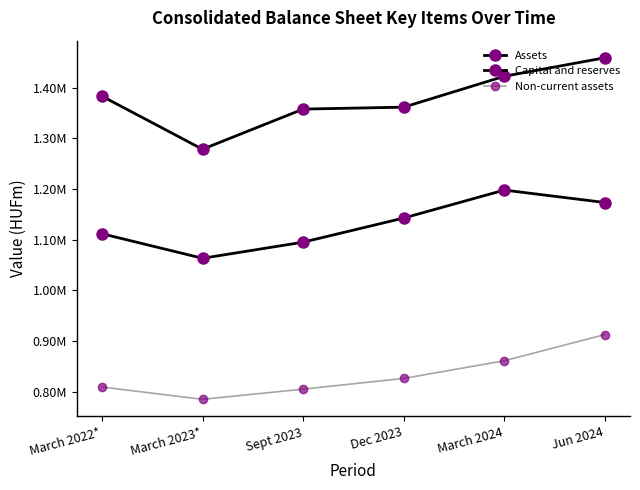

True or false: Capital and reserves has more than 1 interior local peaks.

False